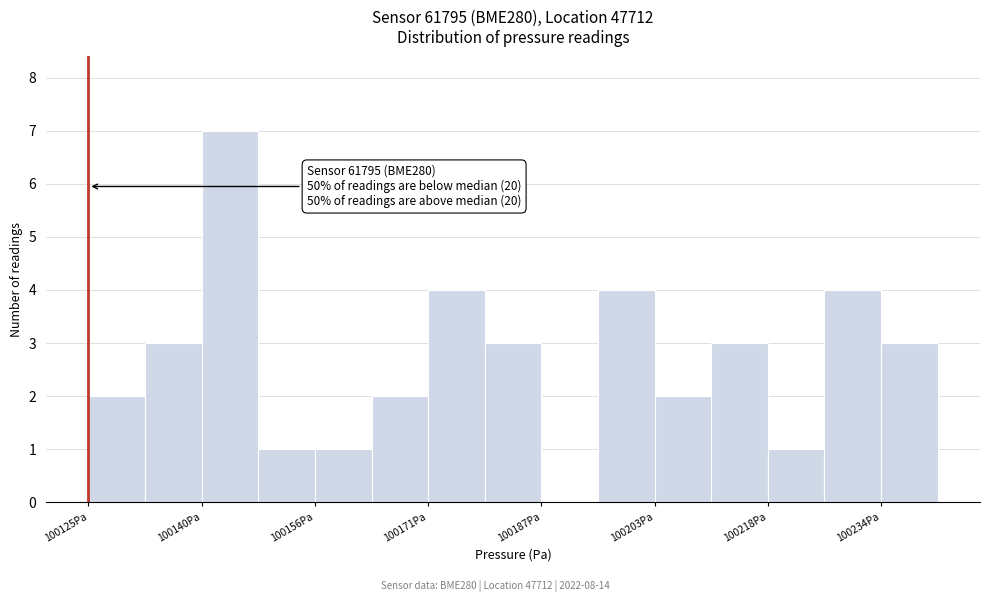

Around what value on the x-axis is the tallest bar? Give the approximate position of its centre, as read against the axis.

100144